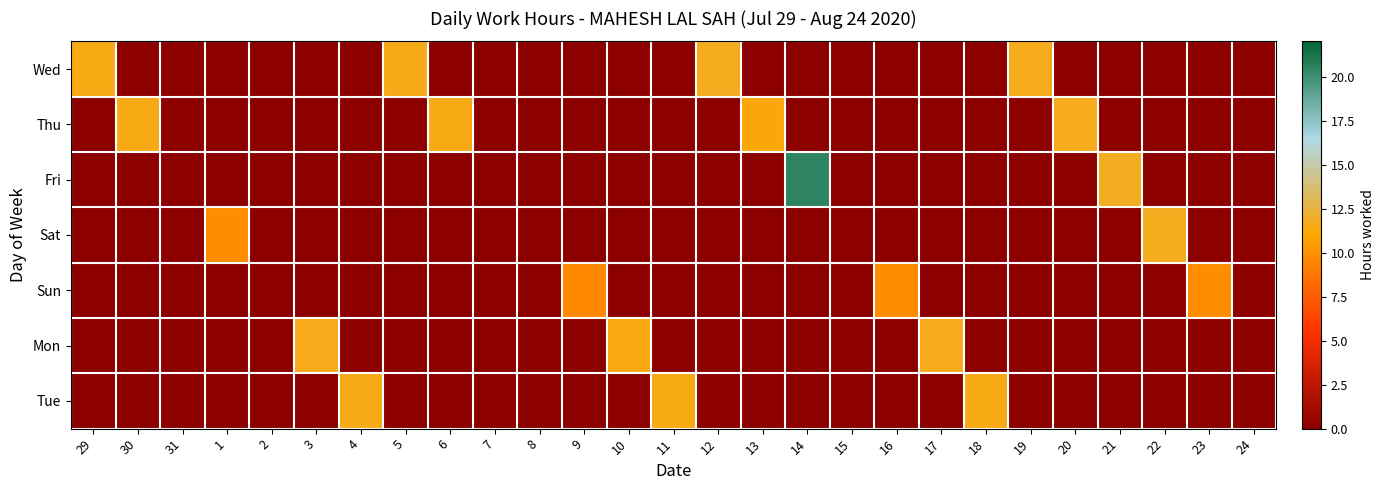

At which category is the sum across all series the highest?

14